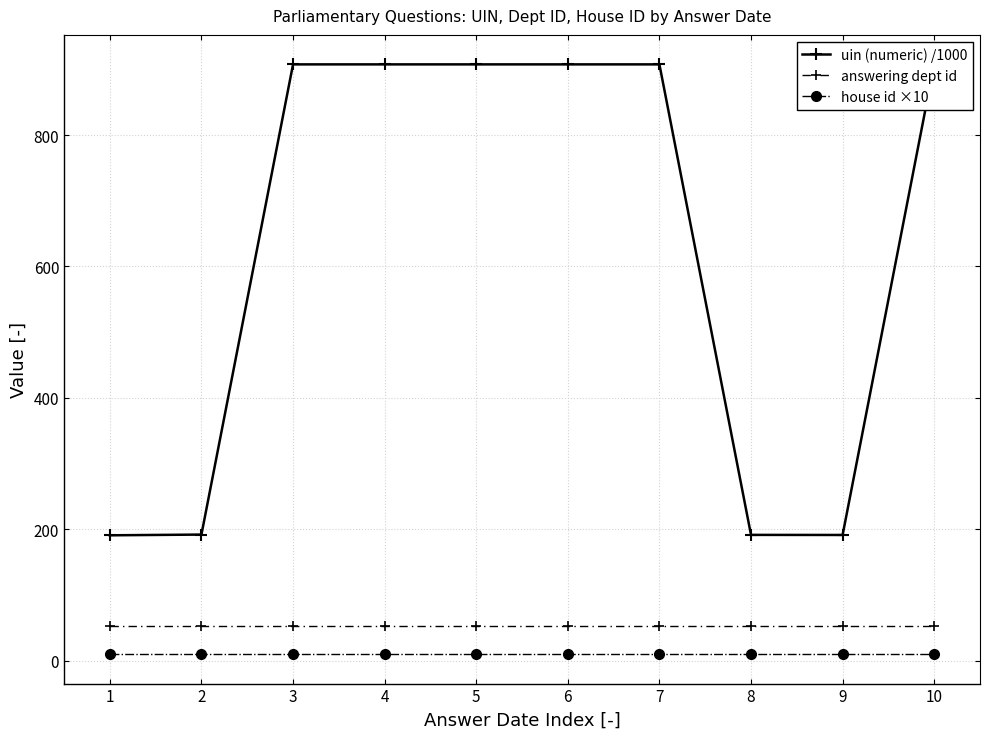

List the series in order of their peak value, highest first.

uin (numeric) /1000, answering dept id, house id ×10